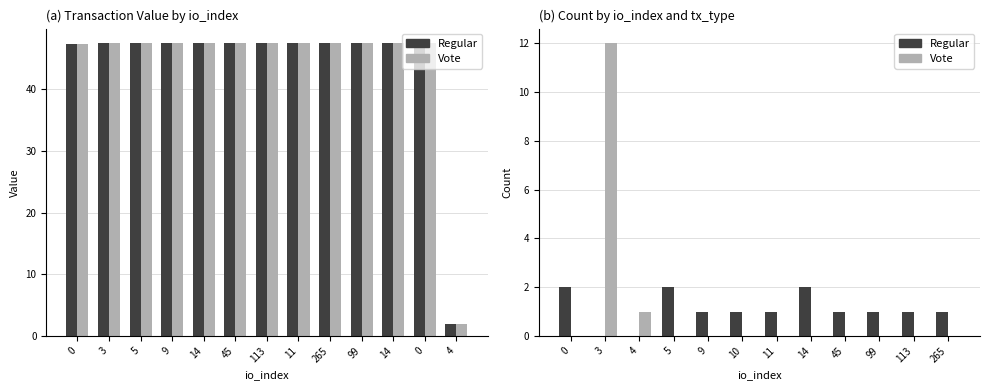

How many bars are there in each group?

2